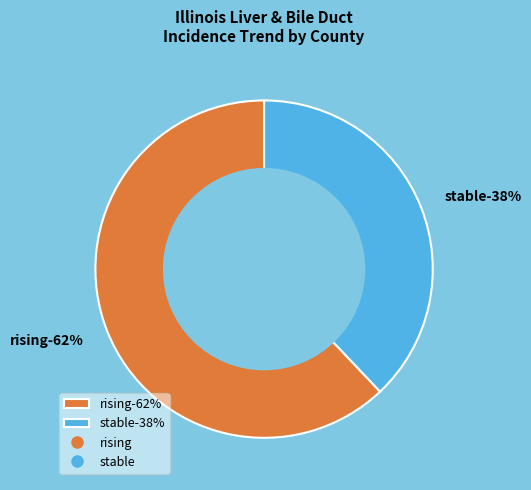

The falling slice represents 41% of the pie. True or false?

False